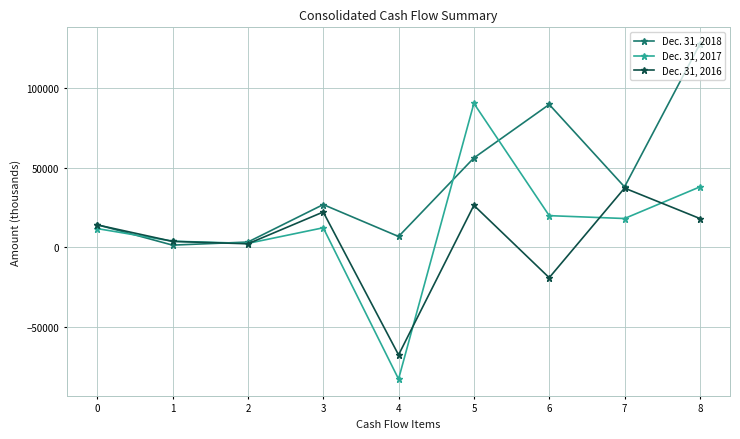

In Dec. 31, 2016, how many points are higher than both neighbors (excluding endpoints)?

3